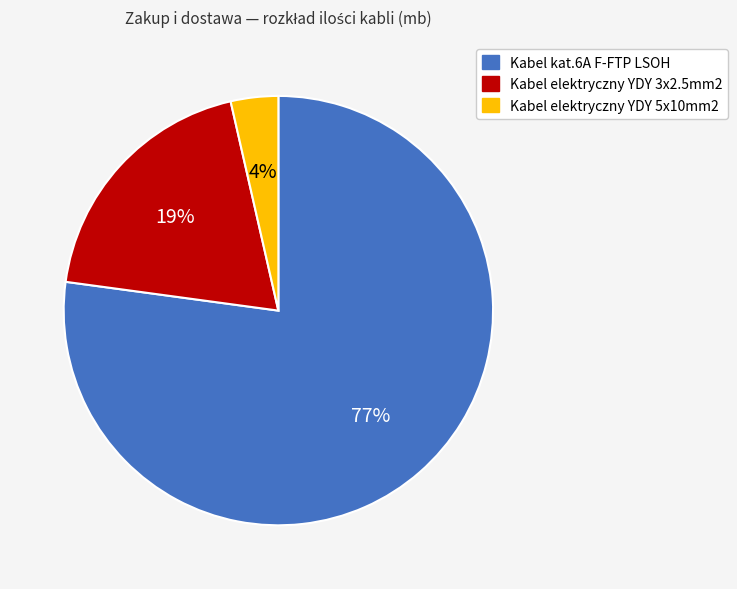

To the nearest percent, what is the difference between the Kabel elektryczny YDY 3x2.5mm2 and Kabel kat.6A F-FTP LSOH slice percentages?

58%